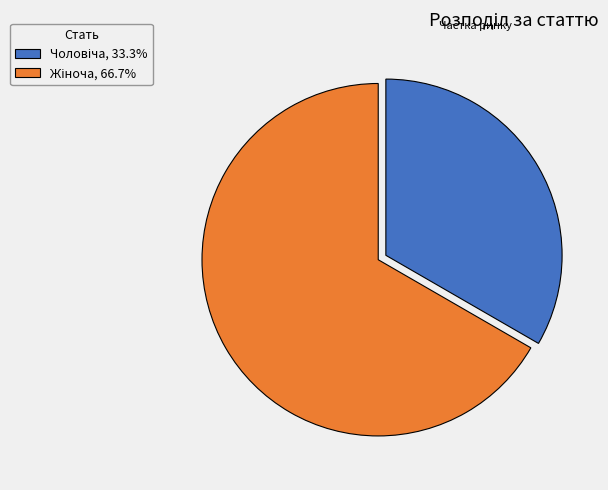

Is there a majority slice in this chart?

Yes